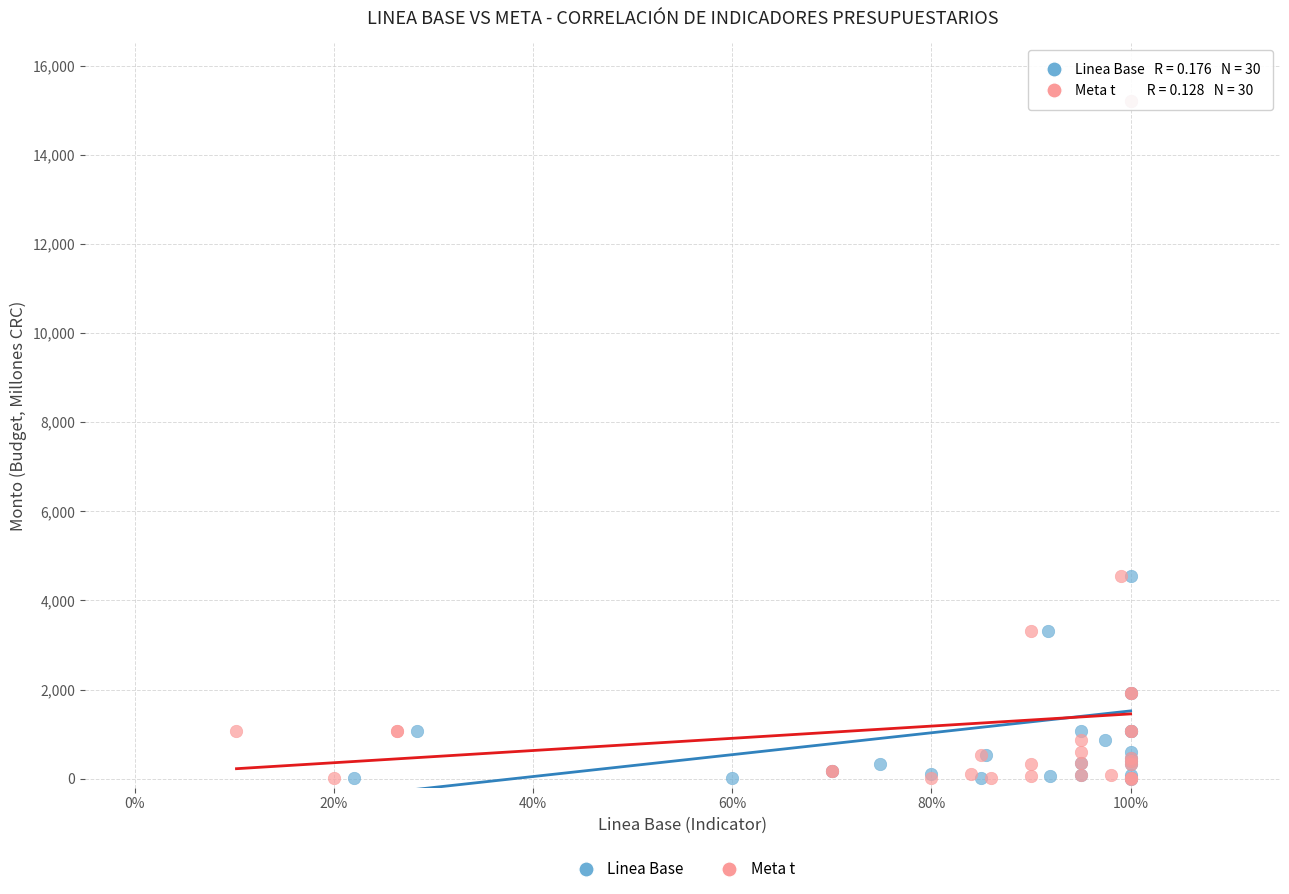

What are all the series names shown in the legend?

Linea Base, Meta t